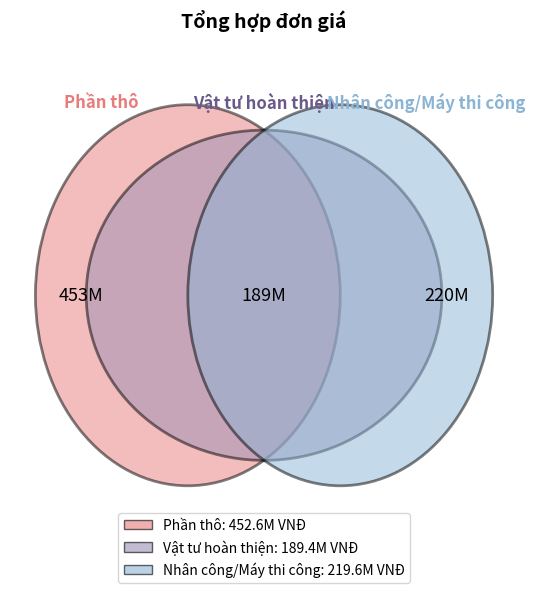

To the nearest percent, what percentage of the pie is Nhân công/Máy thi công?

25%